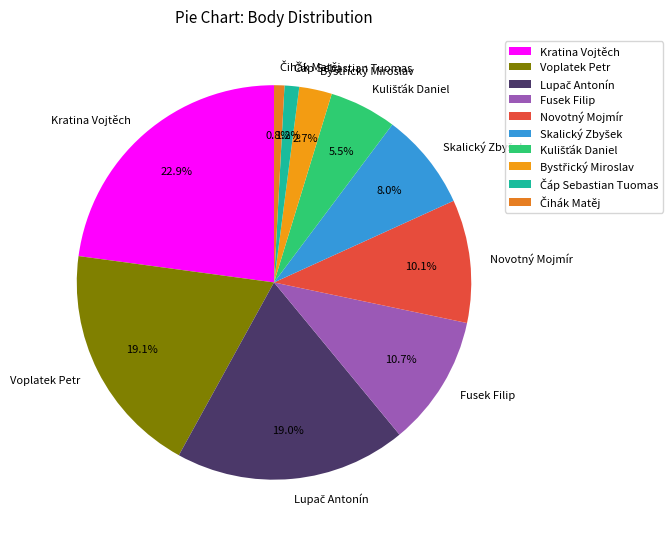

Which slice is the largest?

Kratina Vojtěch